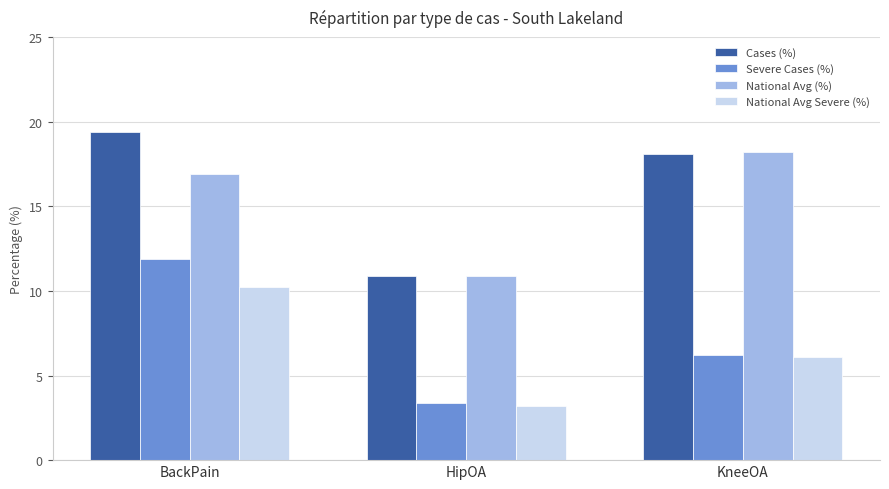

What is the difference between the highest and lowest values at HipOA?

7.7